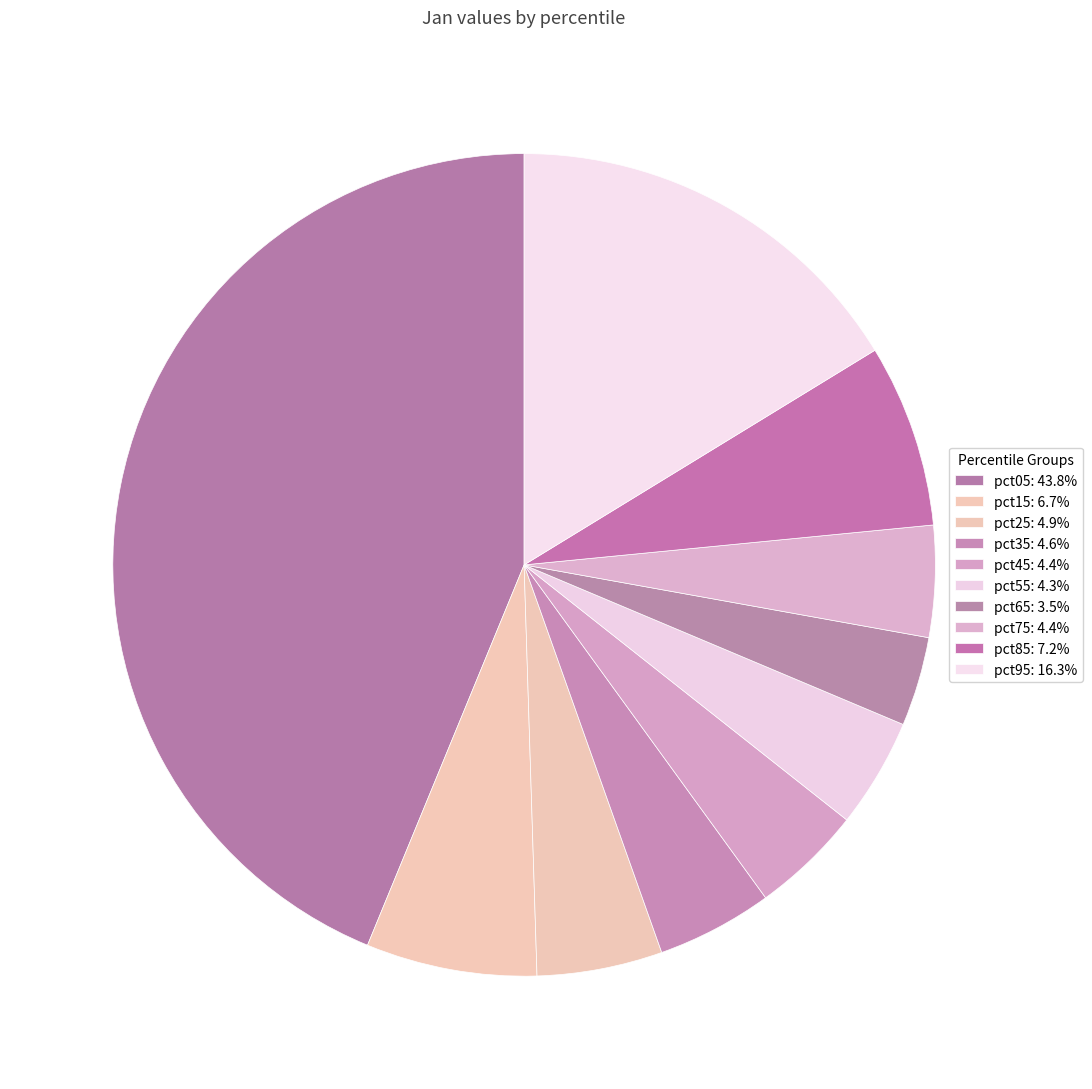

The pct85 slice represents 7% of the pie. True or false?

True